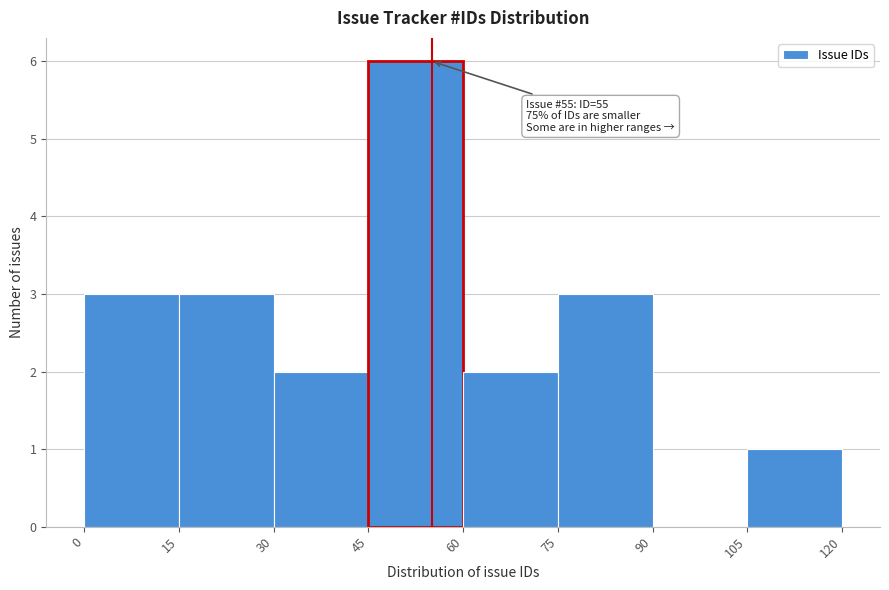

Over which range of the x-axis is the bar tallest?

45 to 60